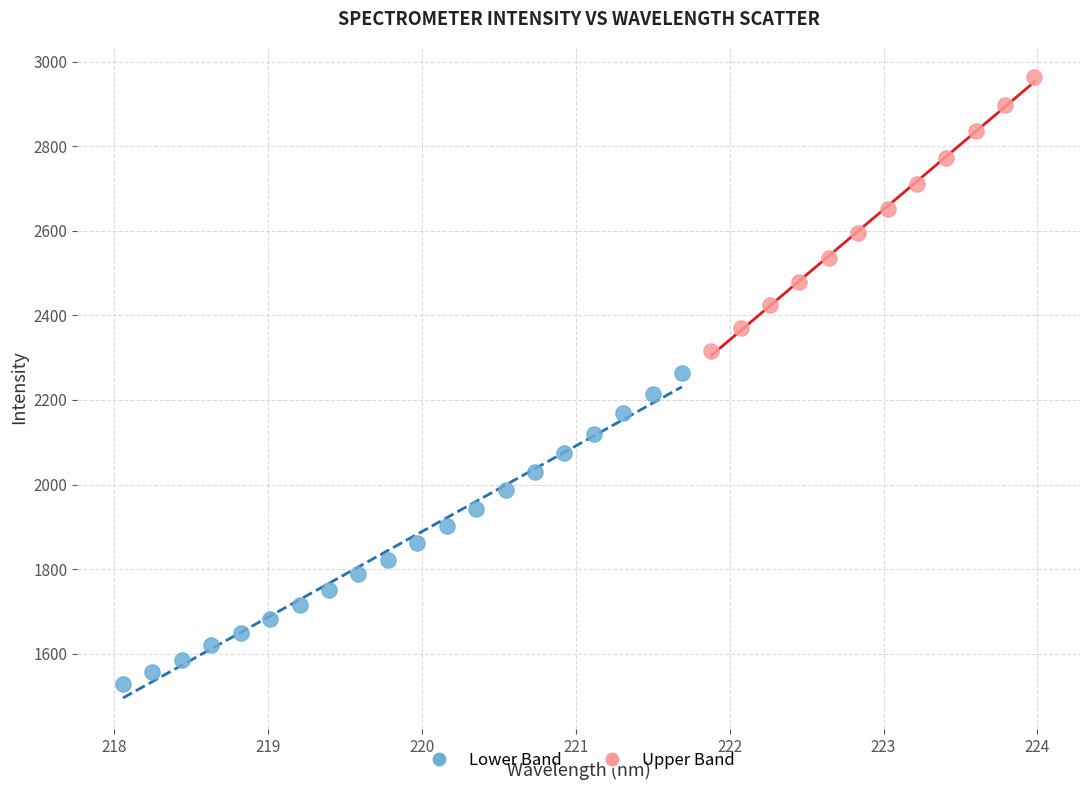

Which series reaches the maximum Y coordinate?

Upper Band